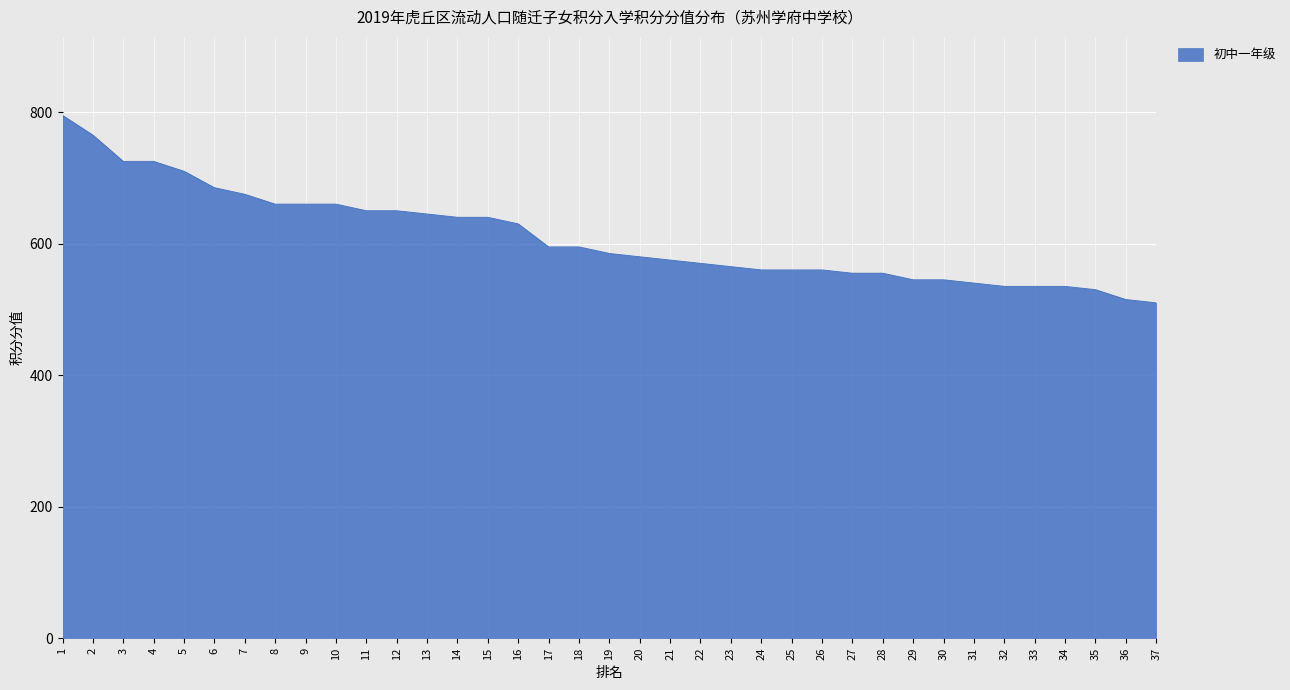

Which has a higher value, 9 or 7?

7